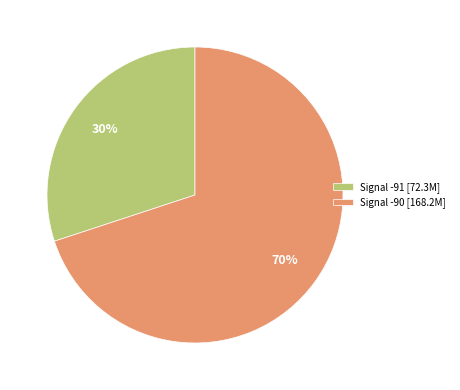

Which category has the biggest portion of the pie?

Signal -90 [168.2M]